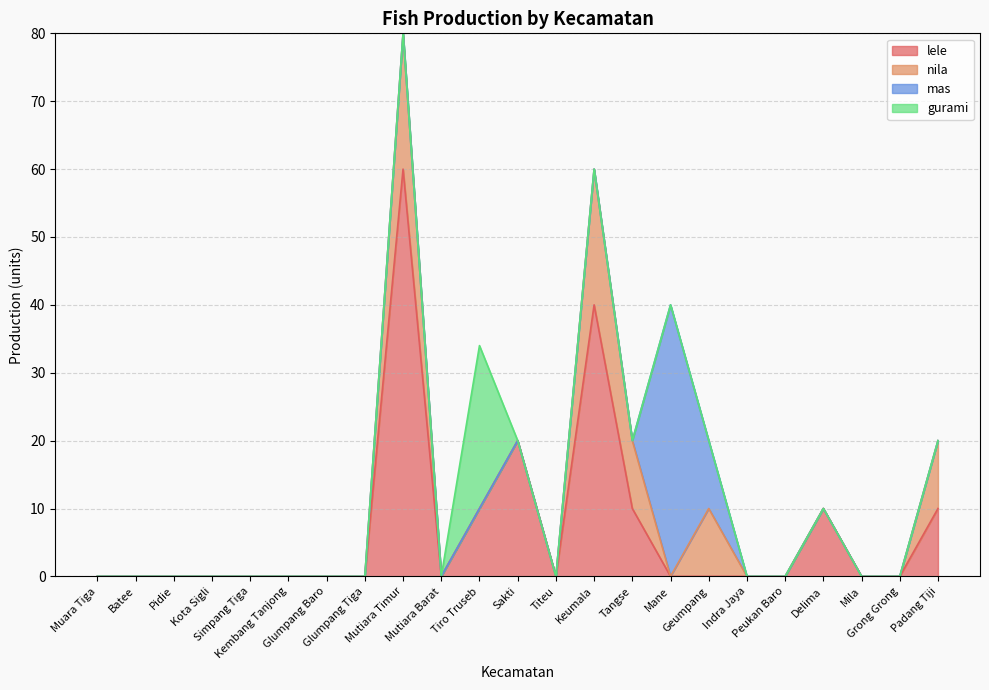

Reading right to left, extract all data points from this chart.

lele: 10	0	0	10	0	0	0	0	10	40	0	20	10	0	60	0	0	0	0	0	0	0	0
nila: 10	0	0	0	0	0	10	0	10	20	0	0	0	0	20	0	0	0	0	0	0	0	0
mas: 0	0	0	0	0	0	10	40	0	0	0	0	0	0	0	0	0	0	0	0	0	0	0
gurami: 0	0	0	0	0	0	0	0	0	0	0	0	24	0	0	0	0	0	0	0	0	0	0